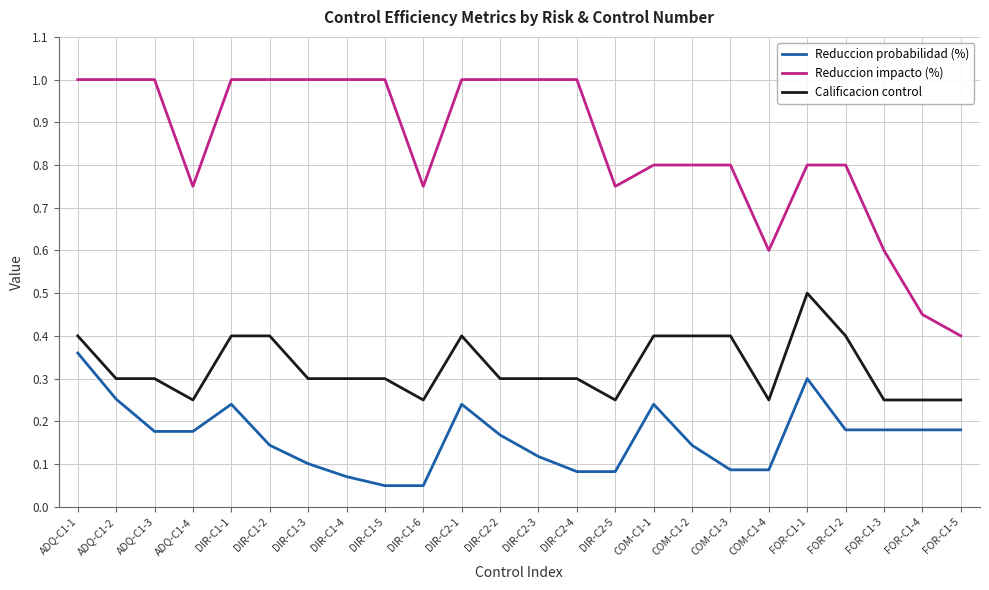

What are all the series names shown in the legend?

Reduccion probabilidad (%), Reduccion impacto (%), Calificacion control